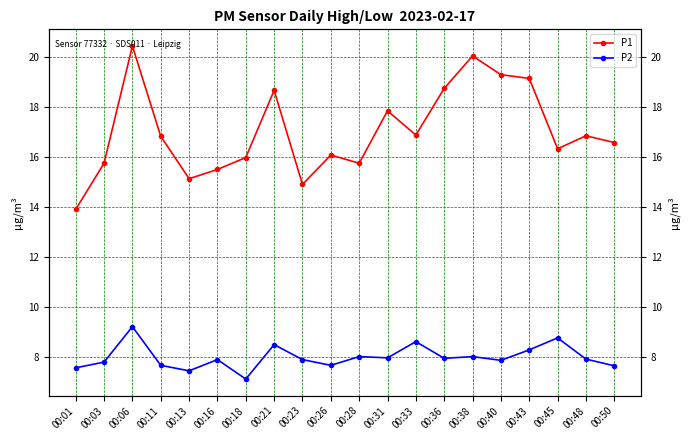

Which series has the largest total across all categories?

P1